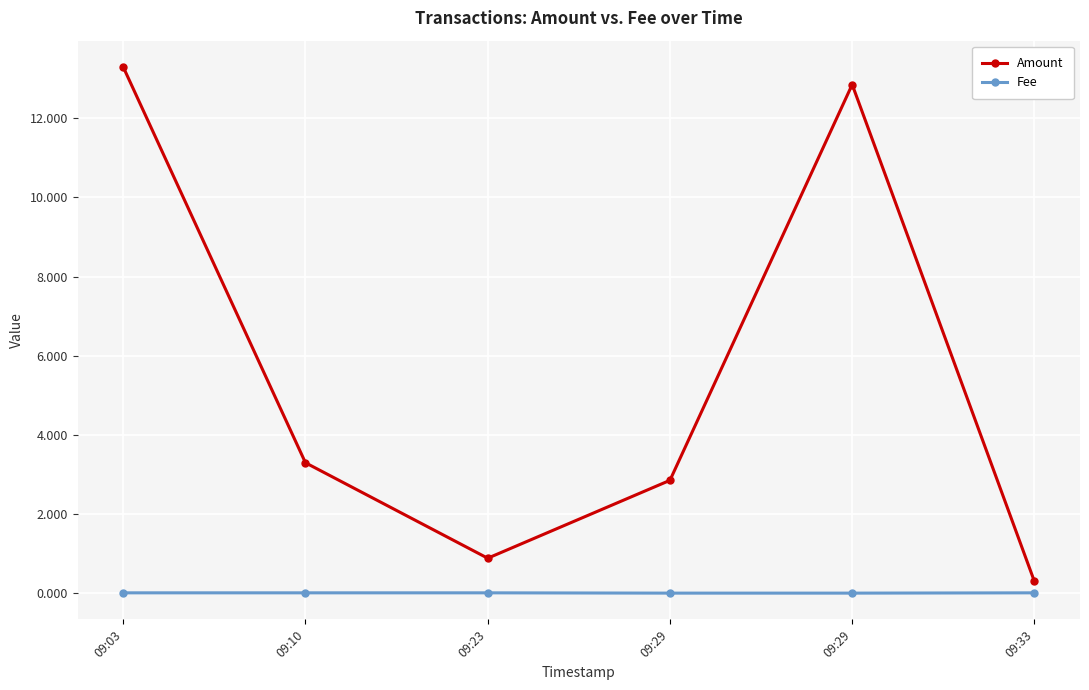

True or false: Amount and Fee intersect in this chart.

False